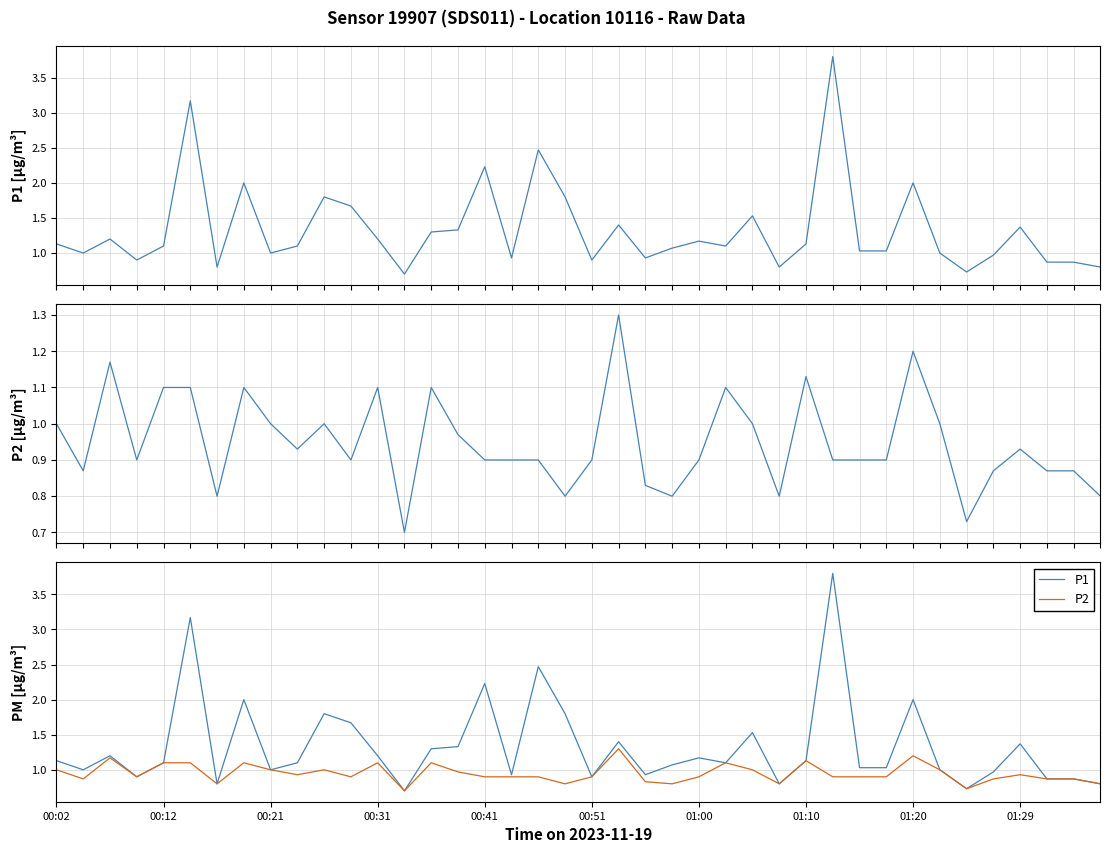

List the series in order of their peak value, lowest first.

P2, P1